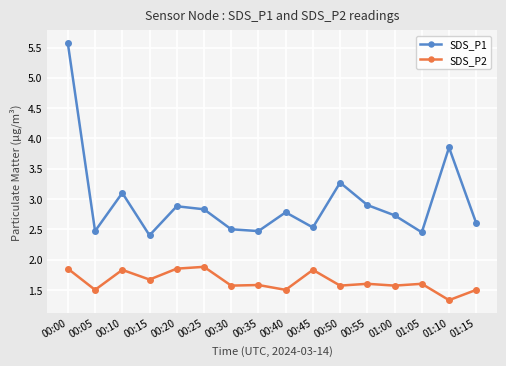

In SDS_P1, how many points are lower than both neighbors (excluding endpoints)?

5